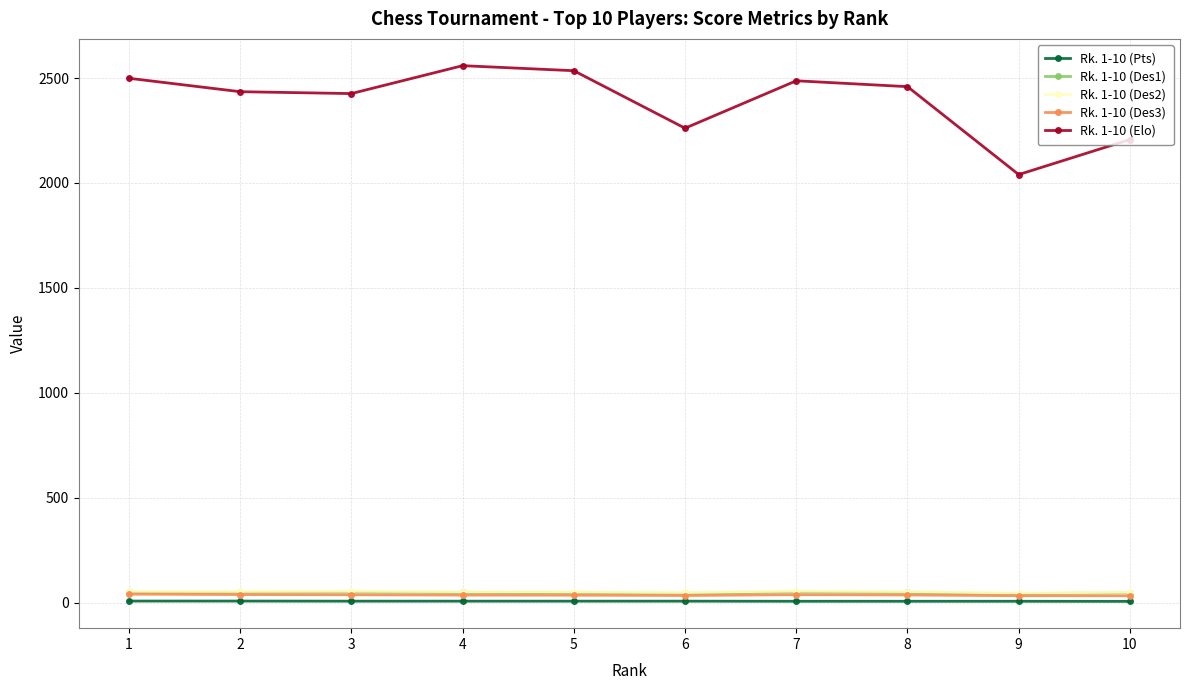

What is the greatest value displayed?

2559.0